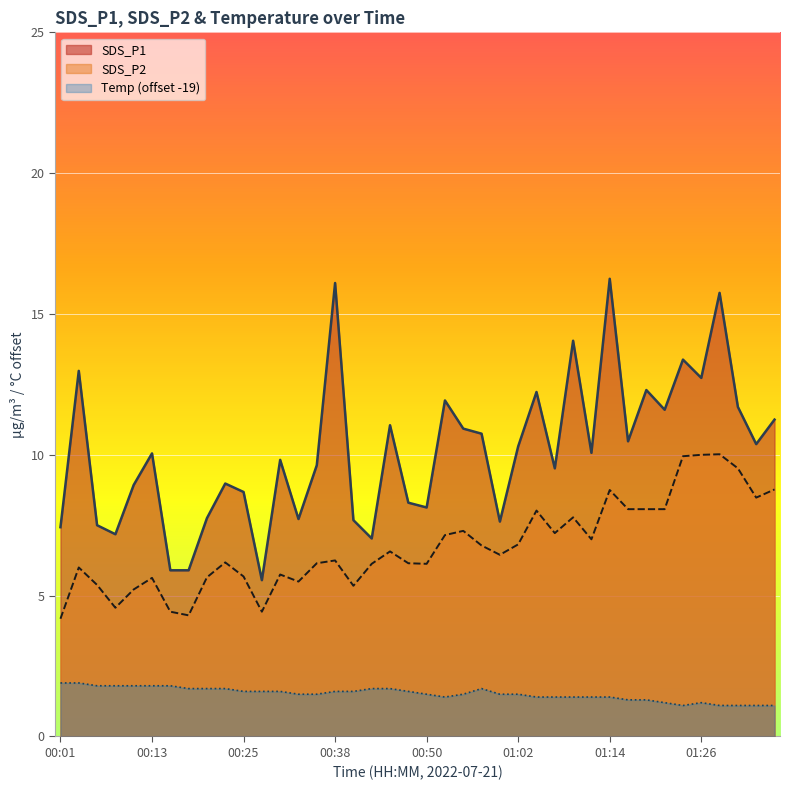

At which label does SDS_P2 reach its minimum?

00:01